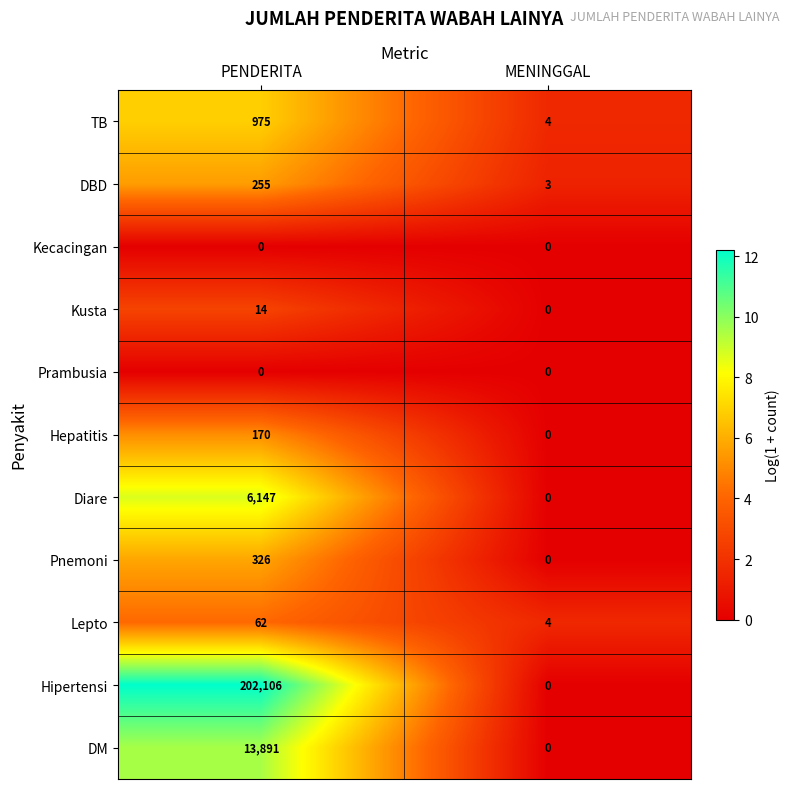

Reading left to right, what are all the values shown in this chart?

TB: PENDERITA=975	MENINGGAL=4
DBD: PENDERITA=255	MENINGGAL=3
Kecacingan: PENDERITA=0	MENINGGAL=0
Kusta: PENDERITA=14	MENINGGAL=0
Prambusia: PENDERITA=0	MENINGGAL=0
Hepatitis: PENDERITA=170	MENINGGAL=0
Diare: PENDERITA=6147	MENINGGAL=0
Pnemoni: PENDERITA=326	MENINGGAL=0
Lepto: PENDERITA=62	MENINGGAL=4
Hipertensi: PENDERITA=202106	MENINGGAL=0
DM: PENDERITA=13891	MENINGGAL=0